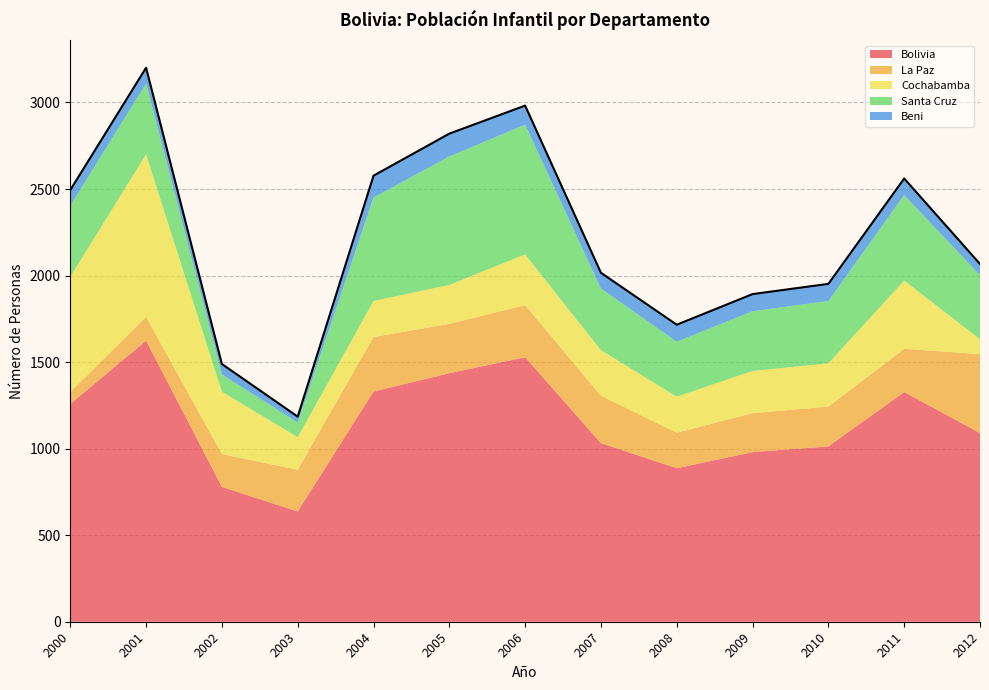

How many interior local peaks does the Beni series have?

1